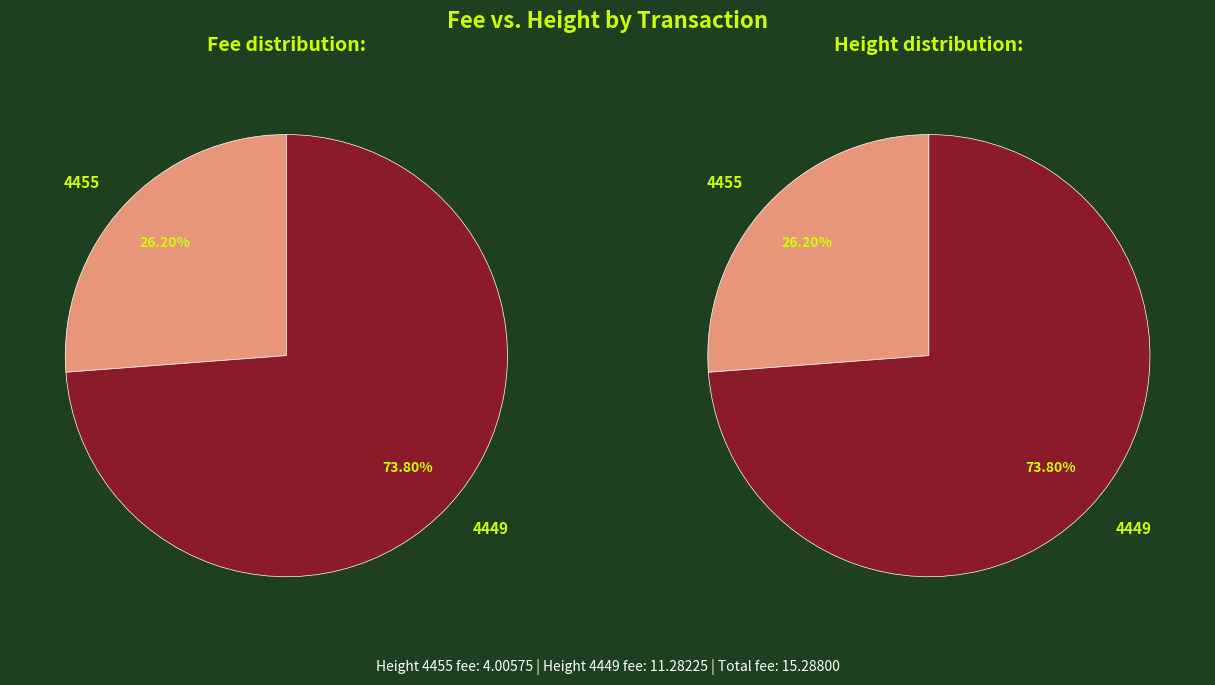

Is it true that 4449 is 82% of the pie?

False